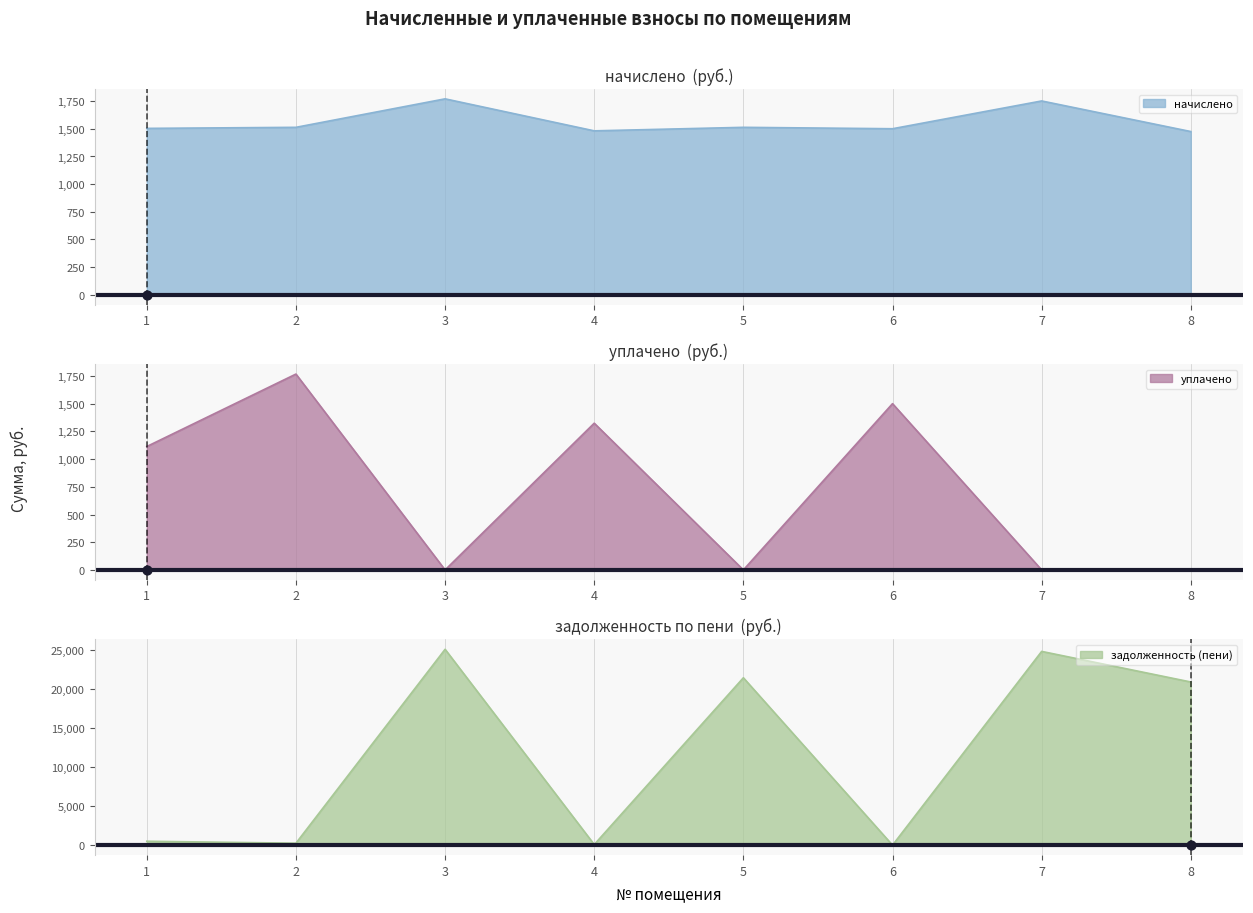

Which series has the widest spread of Y values?

задолженность (пени)